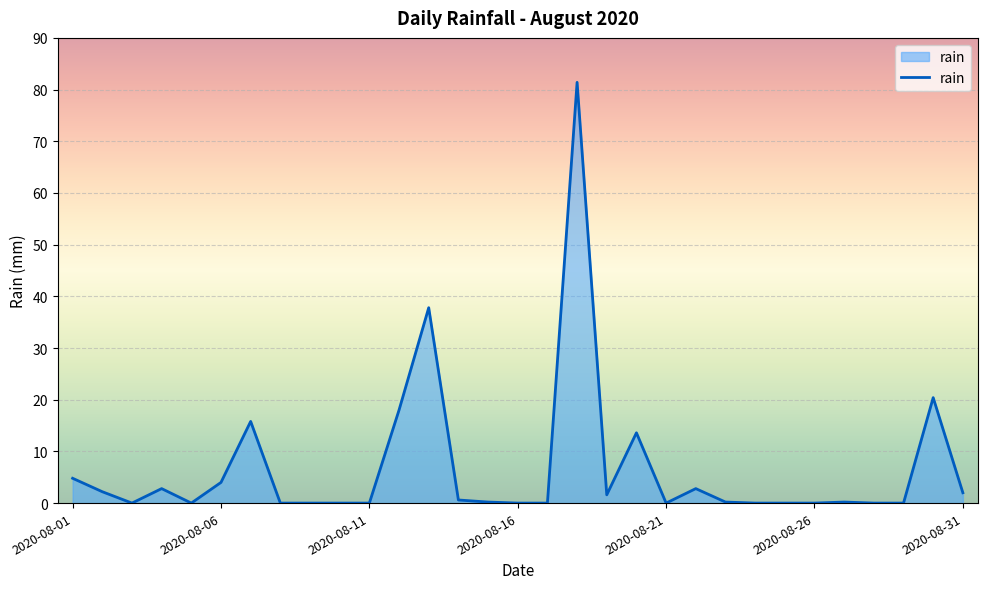

What is the maximum value shown in the chart?

81.4